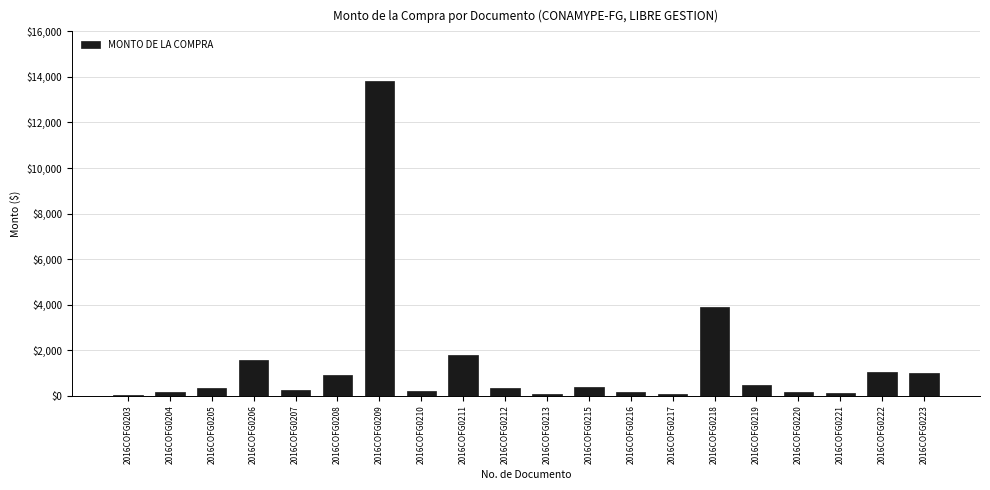

The chart shows a value of 1000.0 at 2016COFG0223. True or false?

True